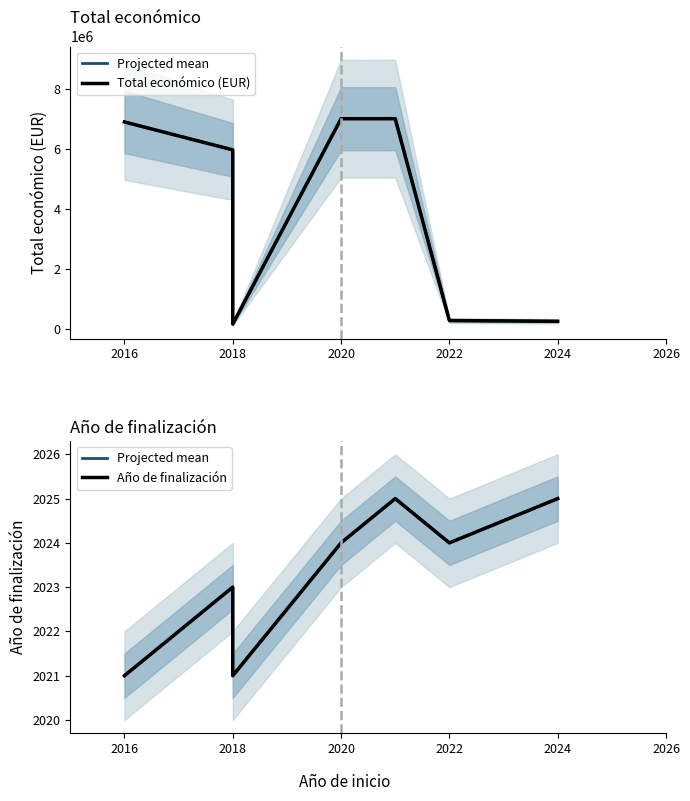

At 2022, list the series in order from smallest to largest.

Projected mean, Año de finalización, Total económico (EUR)